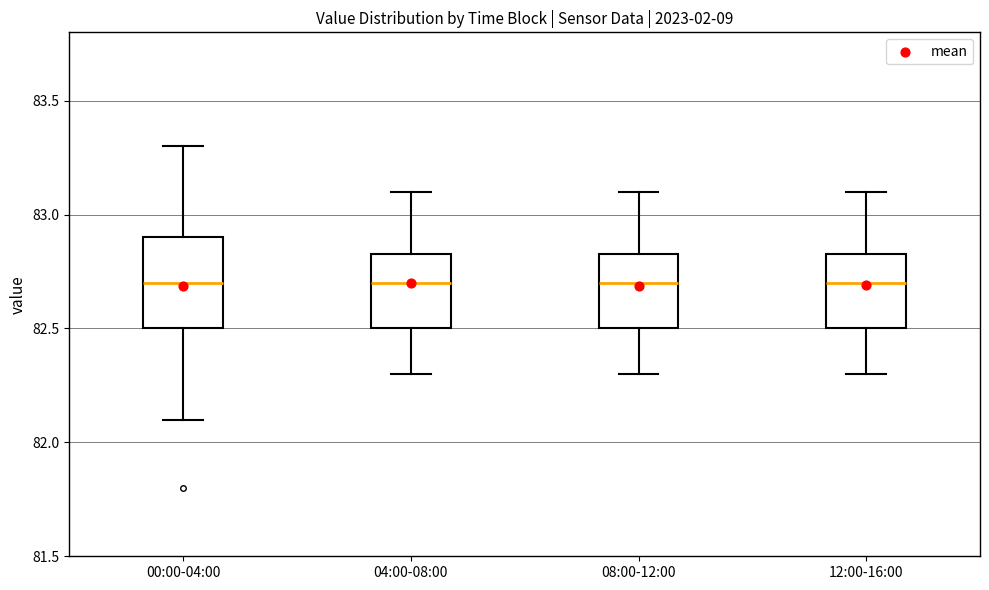

Reading left to right, read every box against the y-axis: the position of its median line, the range the box covers, and the ends of its whiskers. The values are not printed on the chart, so give them approximately, as read against the axis.

00:00-04:00: median 82.70, box 82.50 to 82.90, whiskers 82.10 to 83.30
04:00-08:00: median 82.70, box 82.50 to 82.85, whiskers 82.30 to 83.10
08:00-12:00: median 82.70, box 82.50 to 82.85, whiskers 82.30 to 83.10
12:00-16:00: median 82.70, box 82.50 to 82.85, whiskers 82.30 to 83.10